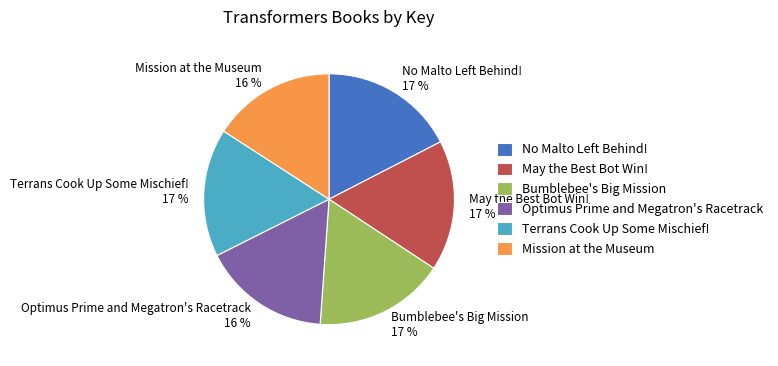

What percentage is the Bumblebee's Big Mission slice, to the nearest percent?

17%